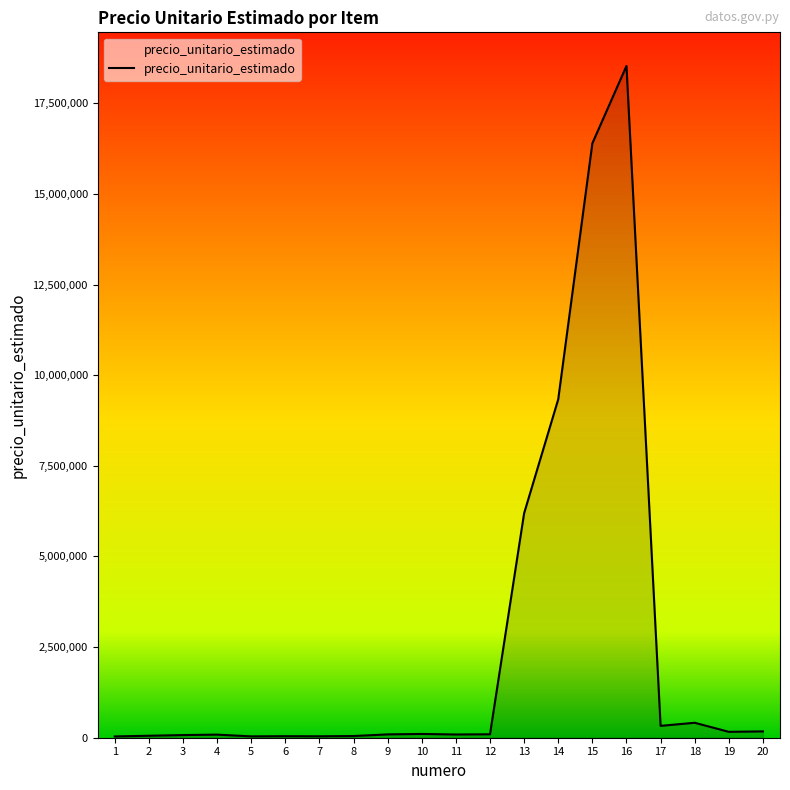

What is the difference between the maximum and minimum values?

18493932